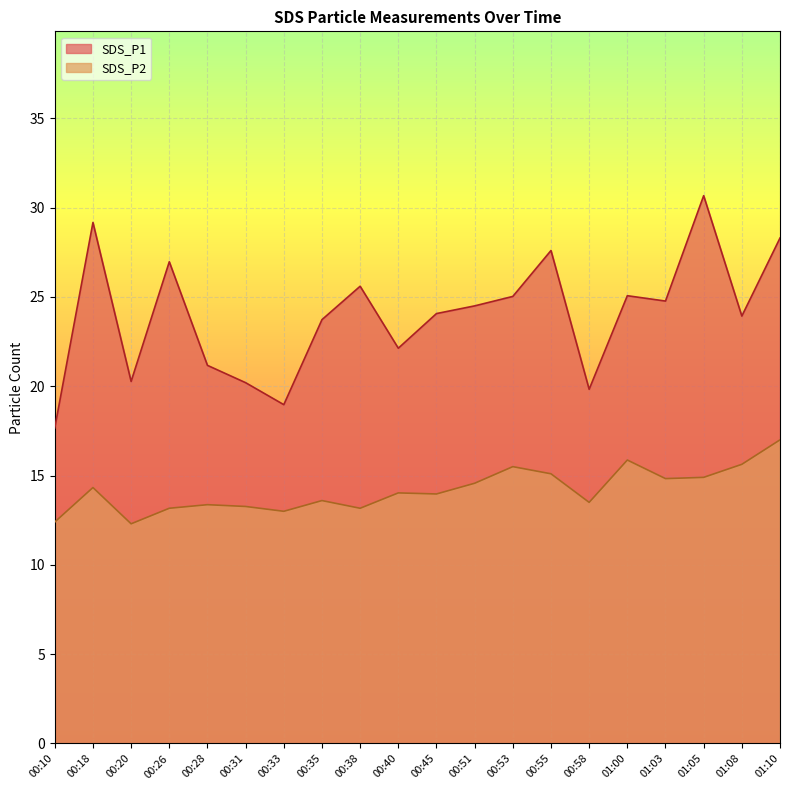

Which series has the largest range (max minus min)?

SDS_P1